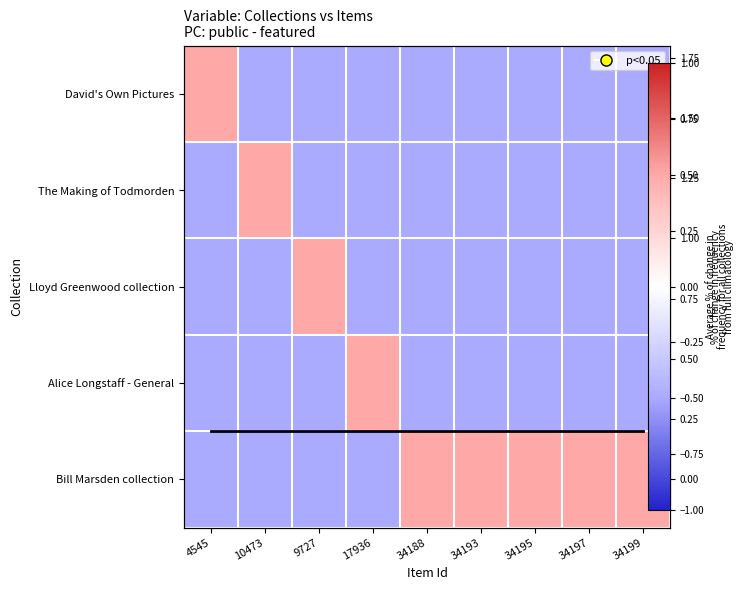

Which series changed the most between 4545 and 34197?

David's Own Pictures